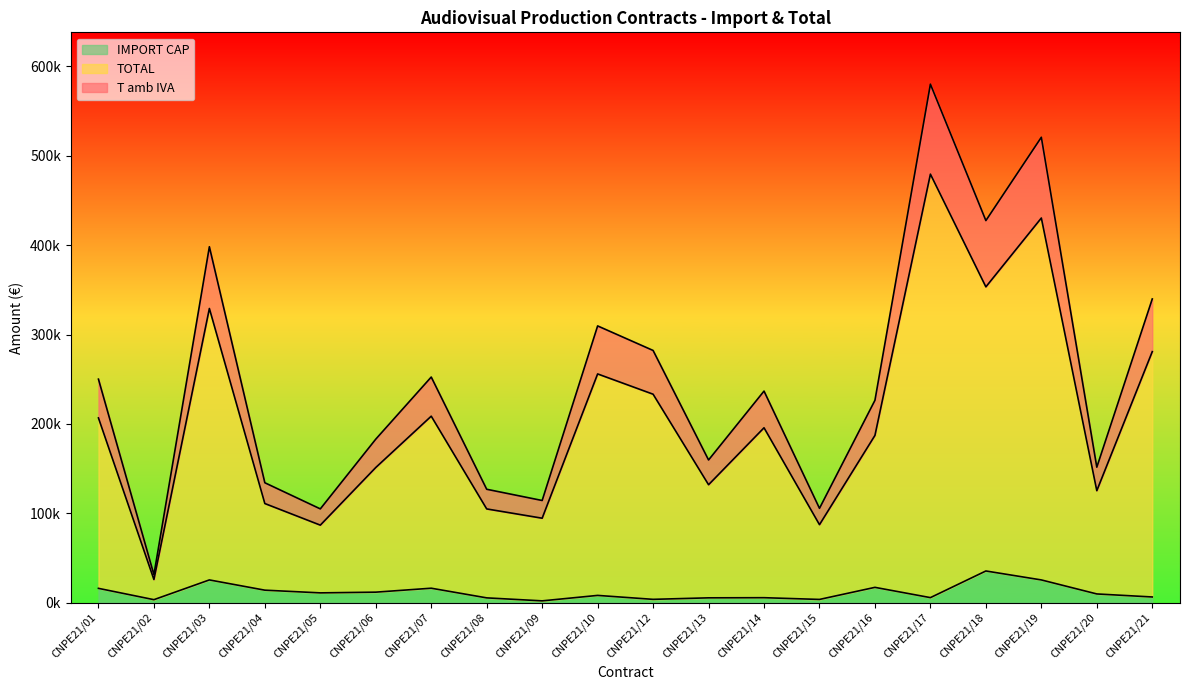

Reading left to right, extract all data points from this chart.

IMPORT CAP: 15896.0	3223.8	25318.0	13852.1	10830.6	11627.4	16046.4	5239.6	1888.1	7996.8	3587.6	5275.3	5433.9	3486.6	17009.6	5511.7	35334.2	25318.1	9631.4	6241.1
TOTAL: 206648.4	25790.0	329134.4	110816.5	86644.6	151155.6	208603.8	104792.2	94404.1	255896.0	233194.8	131883.1	195618.8	87165.5	187105.1	479516.4	353342.2	430407.2	125208.1	280850.6
T amb IVA: 250044.5	31205.9	398252.6	134087.9	104839.9	182898.3	252410.6	126798.6	114228.9	309634.2	282165.7	159578.5	236698.7	105470.2	226397.2	580214.9	427544.0	520792.7	151501.8	339829.3